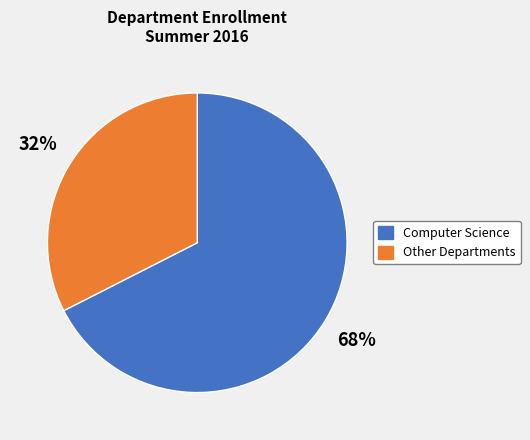

What is the smallest slice in the pie chart?

Other Departments